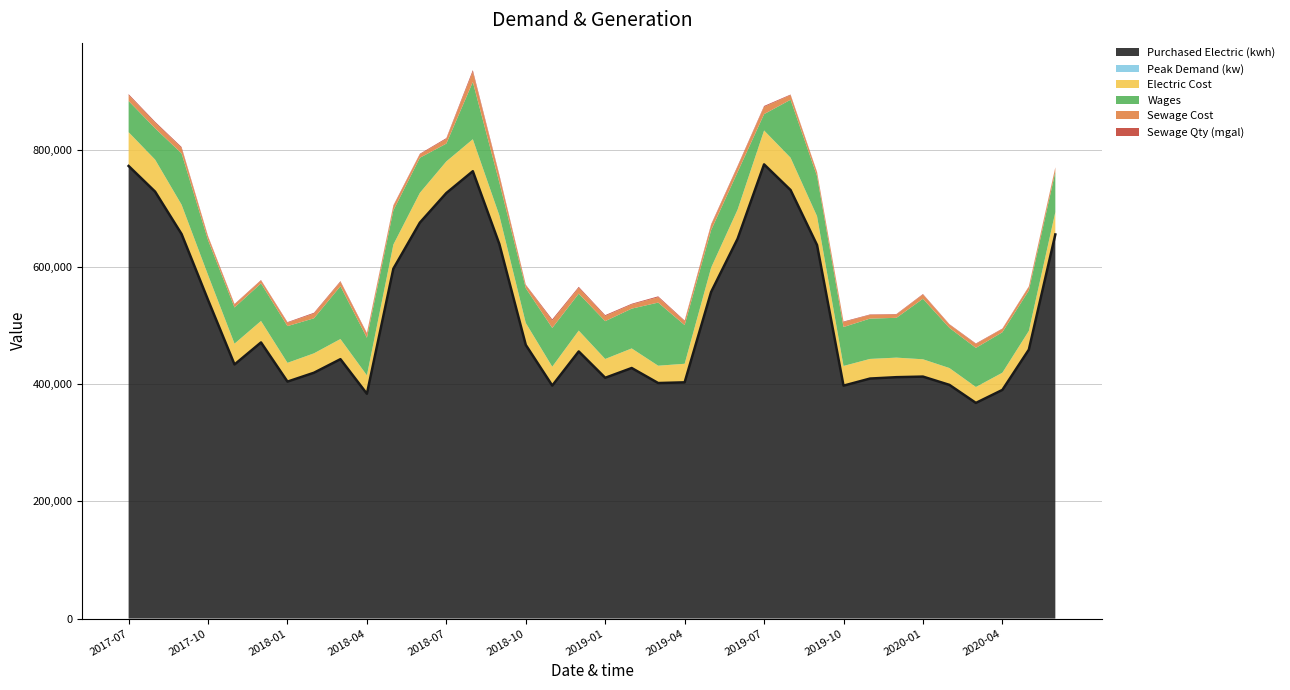

Reading left to right, transcribe all the data shown in this chart.

Purchased Electric (kwh): 772719	728934	656511	543892	433819	471447	404544	419712	442851	383781	597404	675977	726543	763759	639651	467167	397783	456076	411074	427756	402111	403317	557571	648403	775441	731653	637748	397655	409762	412122	413125	398968	368181	390370	459178	655789
Peak Demand (kw): 1472	1385	1325	1193	1039	760	765	742	723	998	1205	1326	1400	1420	1394	1219	904	708	740	743	732	833	1194	1297	1373	1310	1249	1060	690	707	718	716	683	875	1177	1255
Electric Cost: 56236	53334	48854	41526	34509	35922	31326	32396	33717	30486	39965	49514	52605	53211	47450	36325	31339	34919	31419	32745	28880	30870	40332	48527	56535	53934	47985	32549	32853	32670	28856	28058	26494	28543	30832	36997
Wages: 53306	53451	87552	59491	61788	64234	62692	59809	90212	64169	58400	59926	30390	97751	56376	59409	66133	63063	64551	67918	107762	66074	64090	64090	27897	98941	68496	66469	68842	67990	103346	68589	66779	69076	69101	68541
Sewage Cost: 9946	9502	9292	5860	5020	4811	5788	8057	7271	6857	7285	5849	7993	17312	11285	5010	12523	9921	8777	7102	9086	6618	8458	8978	12398	7880	6340	8370	6271	5788	7175	5612	6740	5587	6069	6862
Sewage Qty (mgal): 1731	1655	1619	1037	890	855	1021	1409	1275	1204	1277	1032	1398	2988	1960	889	2171	1727	1532	1246	1584	1163	1477	1566	1546	995	807	1054	798	740	909	718	856	715	774	871